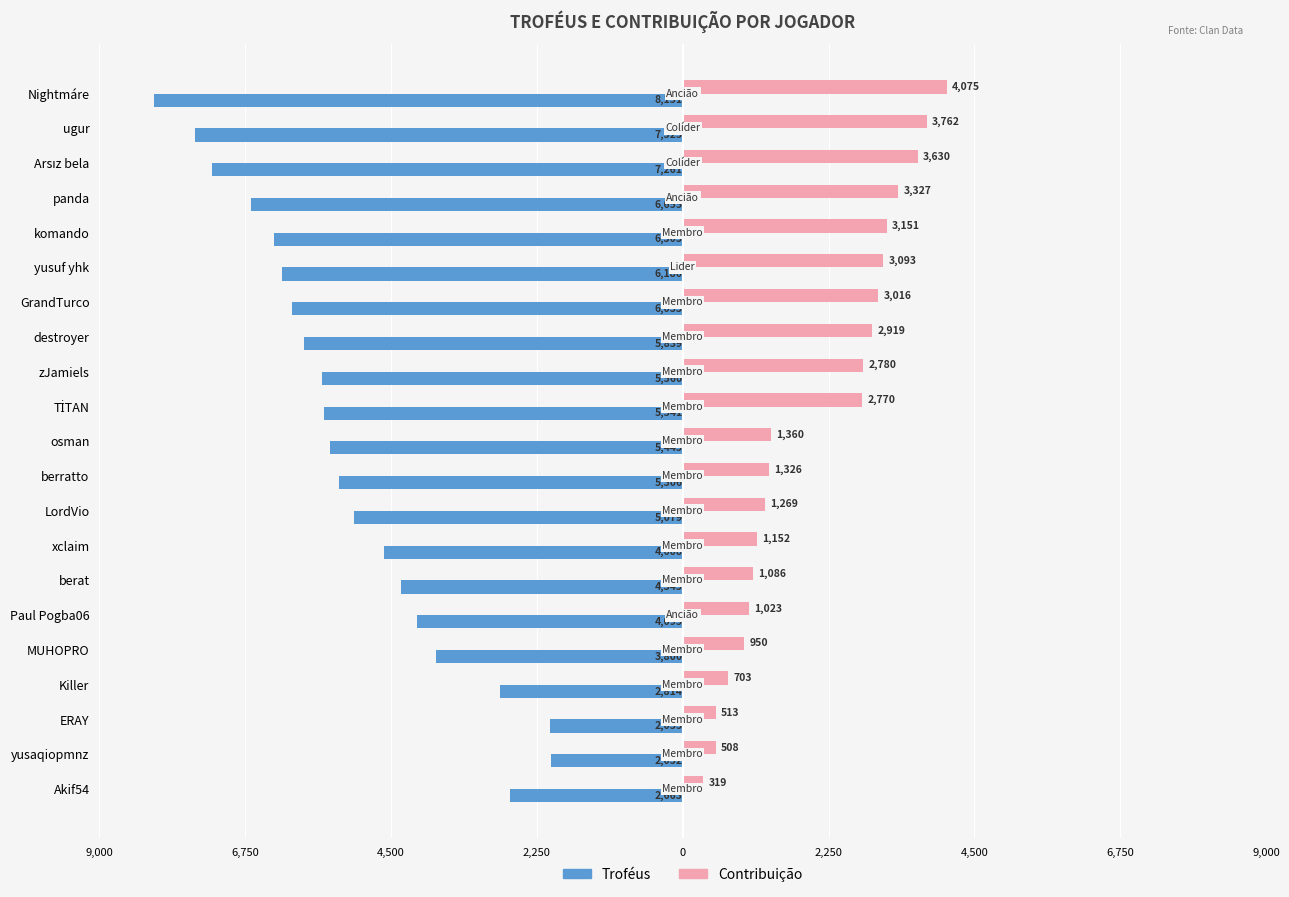

What is the average value of the Contribuição series?

2035